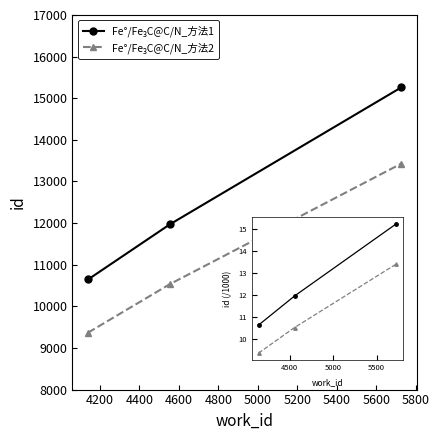

Does the chart have visible grid lines?

No